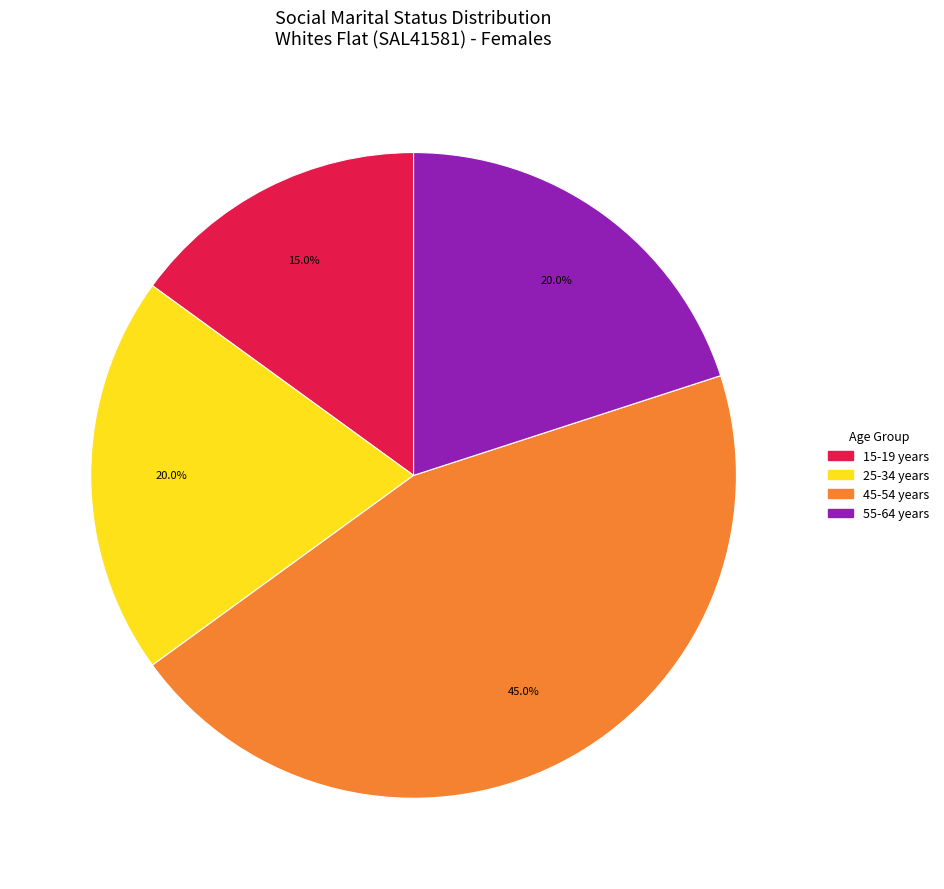

Is there a majority slice in this chart?

No